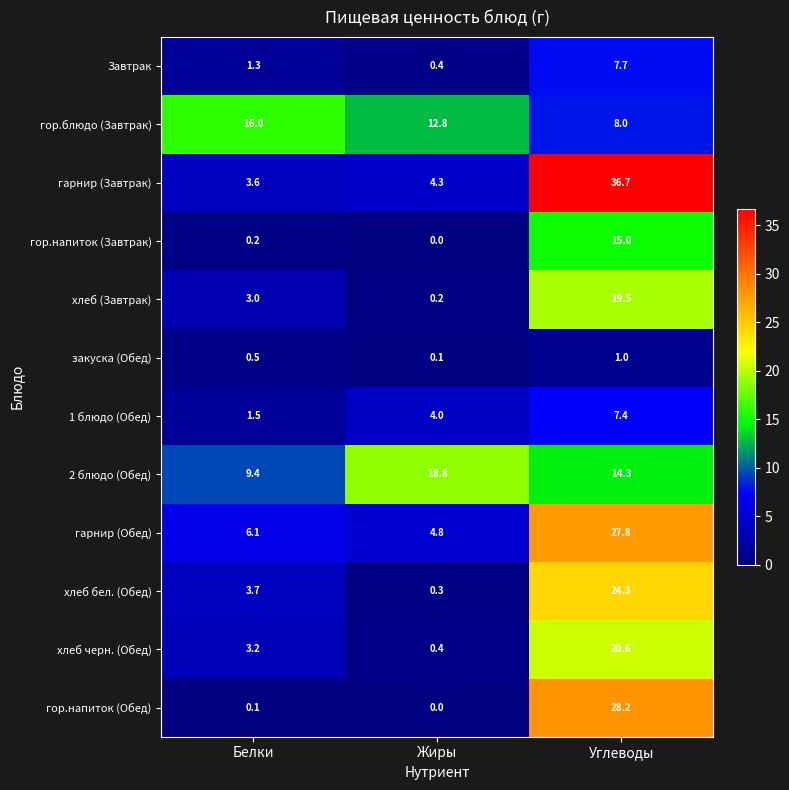

What is the maximum value shown in the chart?

36.7